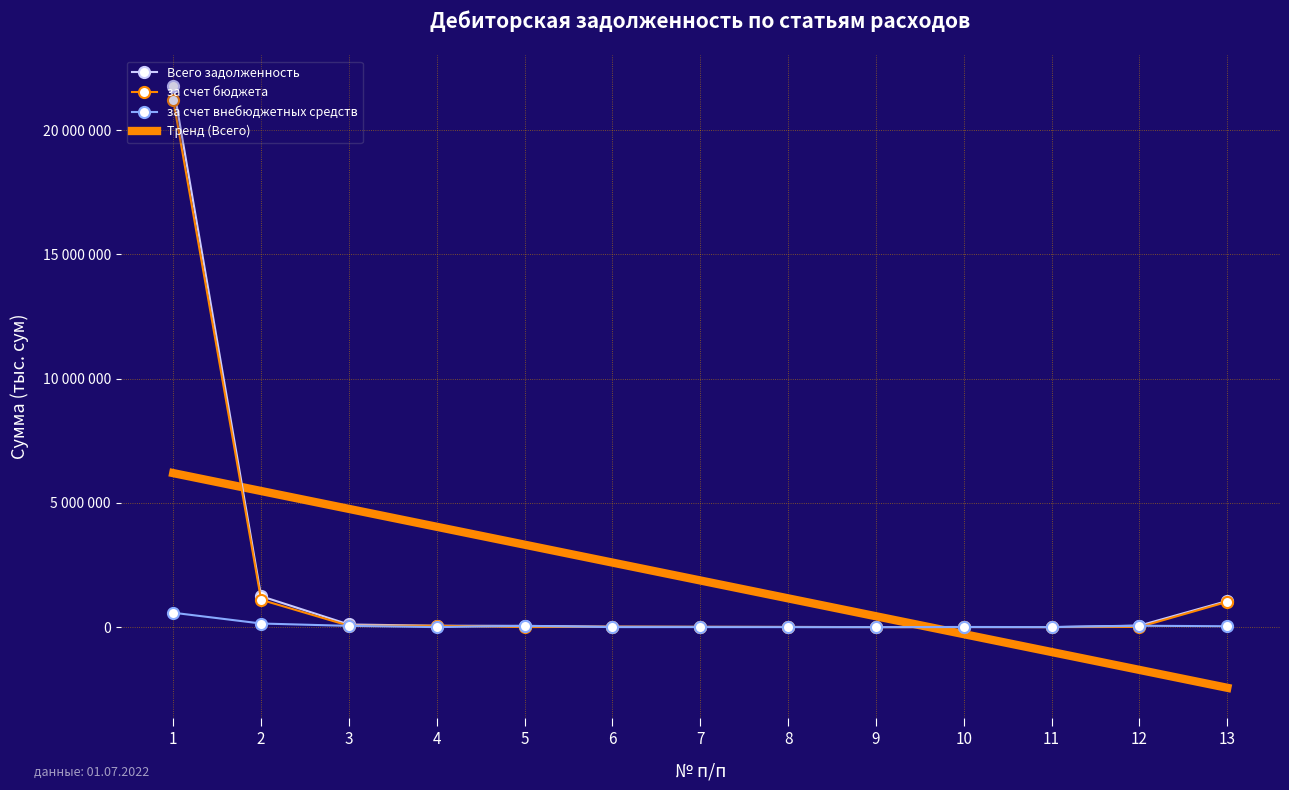

How many interior local peaks does the за счет бюджета series have?

2